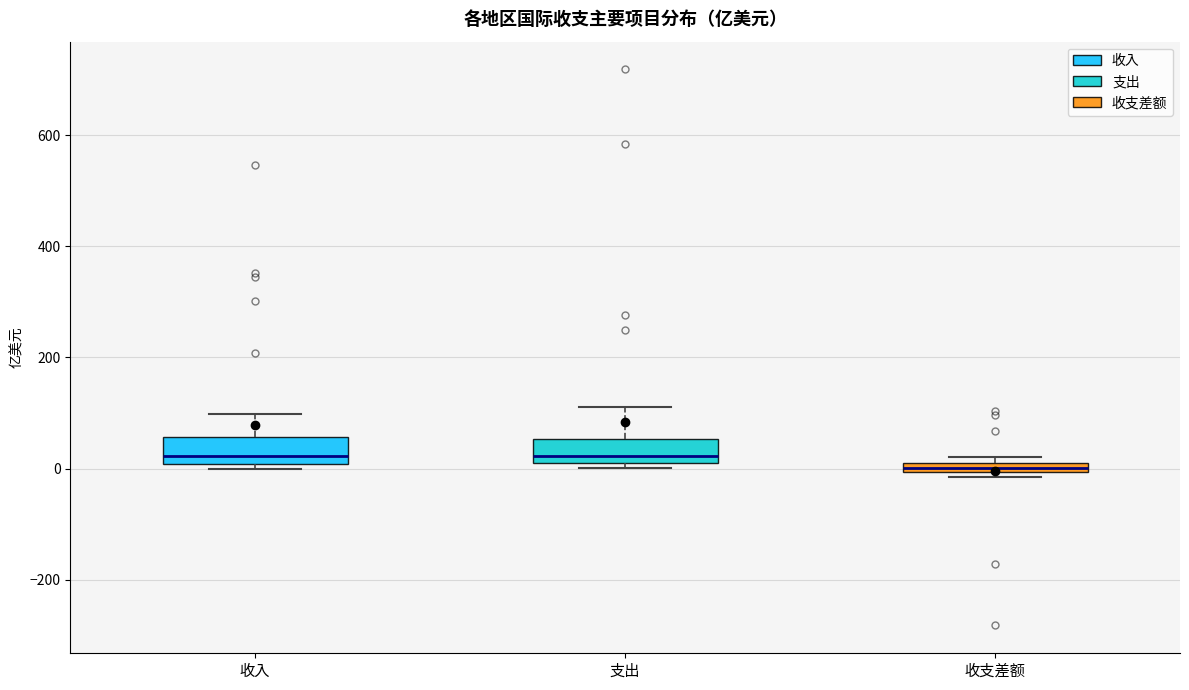

Which box's median line is the lowest?

收支差额